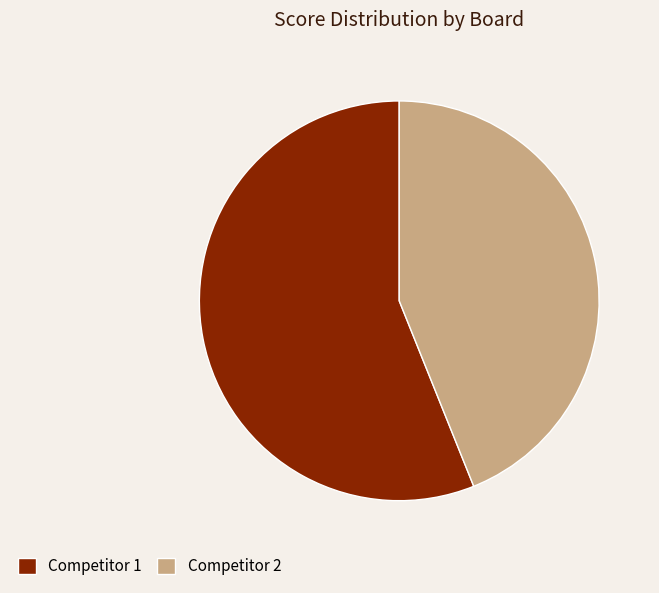

Which has a higher value, Competitor 2 or Competitor 1?

Competitor 1